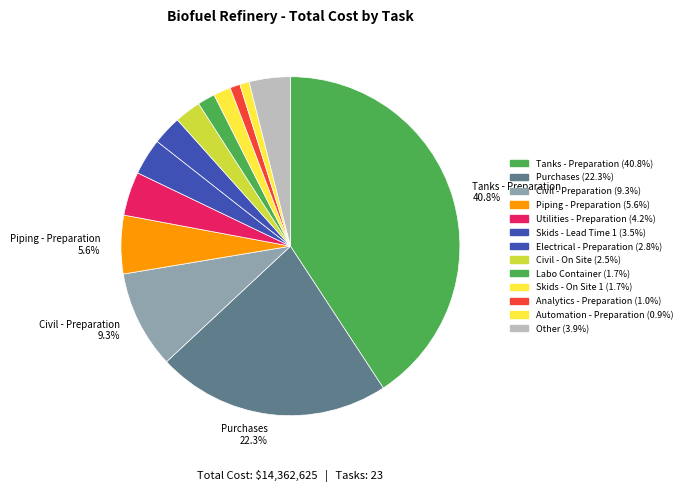

How many segments does this pie chart have?

13